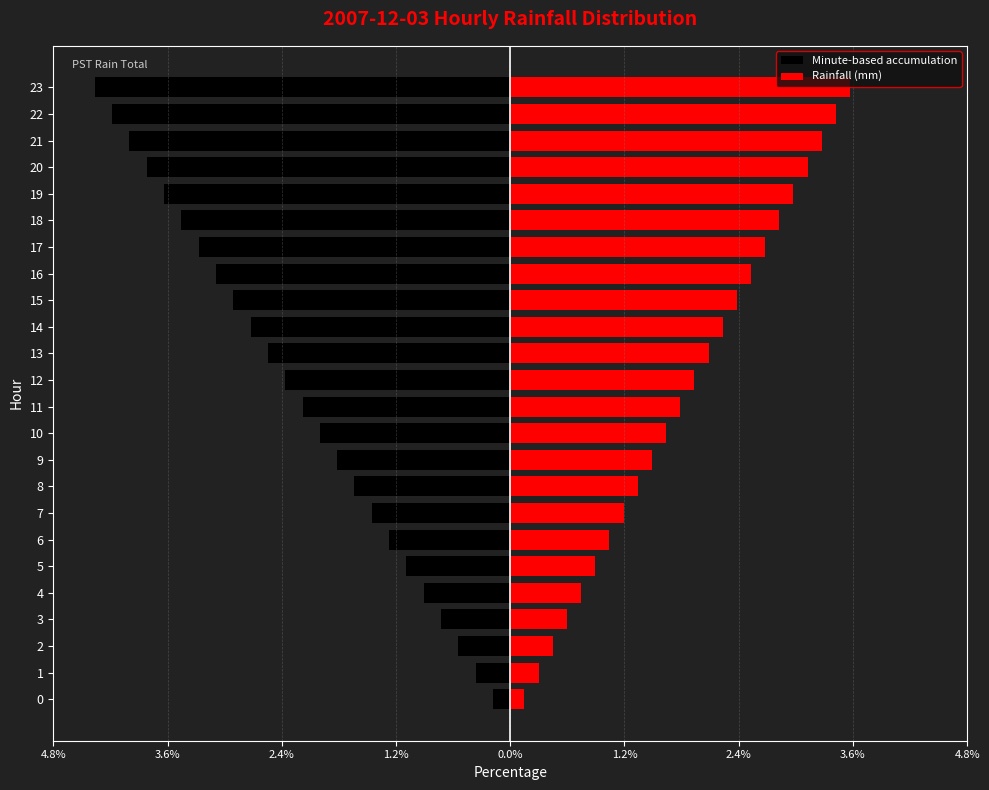

Is it true that Minute-based accumulation equals -2.8 at 14?

True